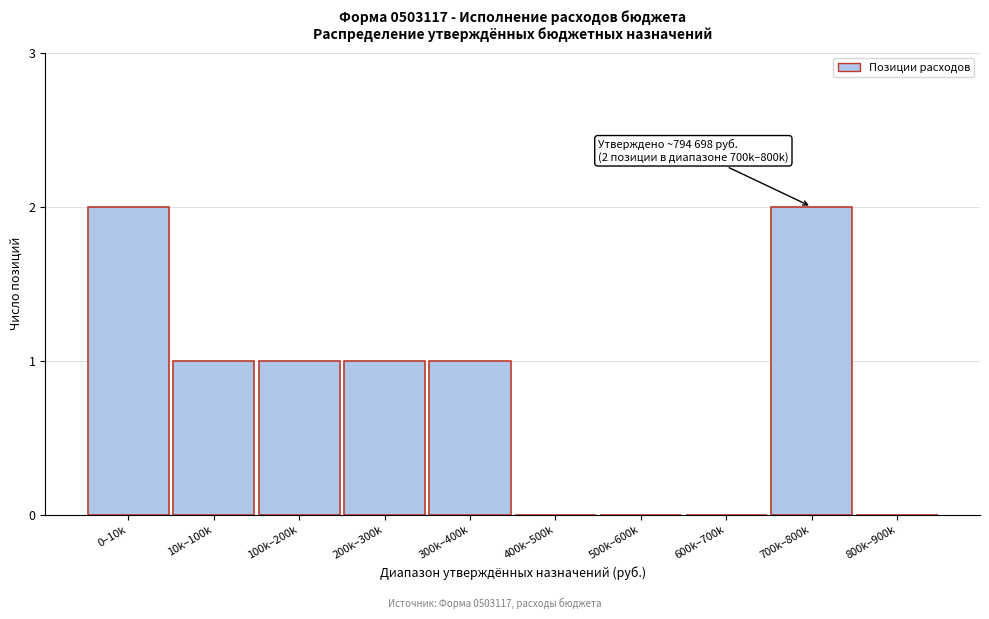

Reading right to left, extract all data points from this chart.

800k–900k=0	700k–800k=2	600k–700k=0	500k–600k=0	400k–500k=0	300k–400k=1	200k–300k=1	100k–200k=1	10k–100k=1	0–10k=2